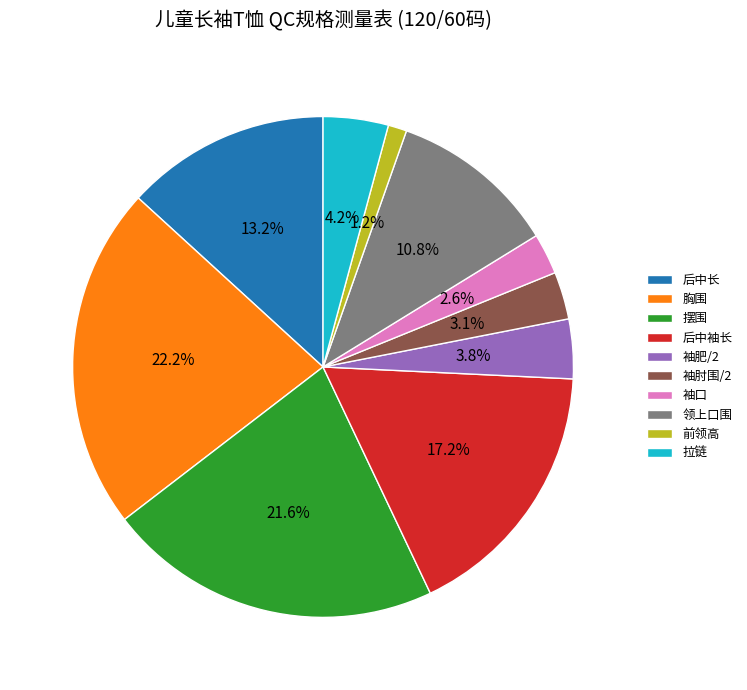

Is there any slice that represents more than half of the pie?

No